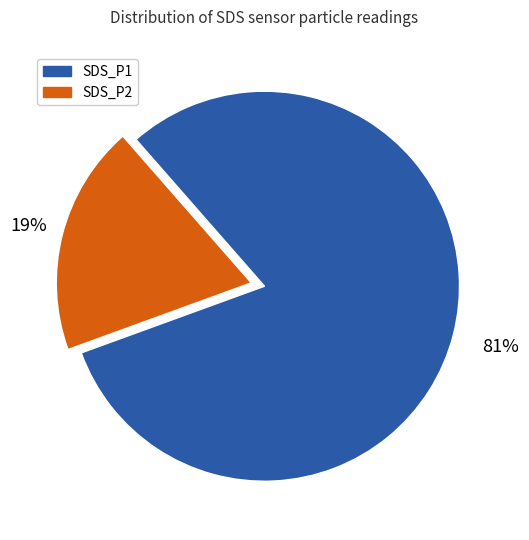

Rank the categories by value from lowest to highest.

SDS_P2, SDS_P1